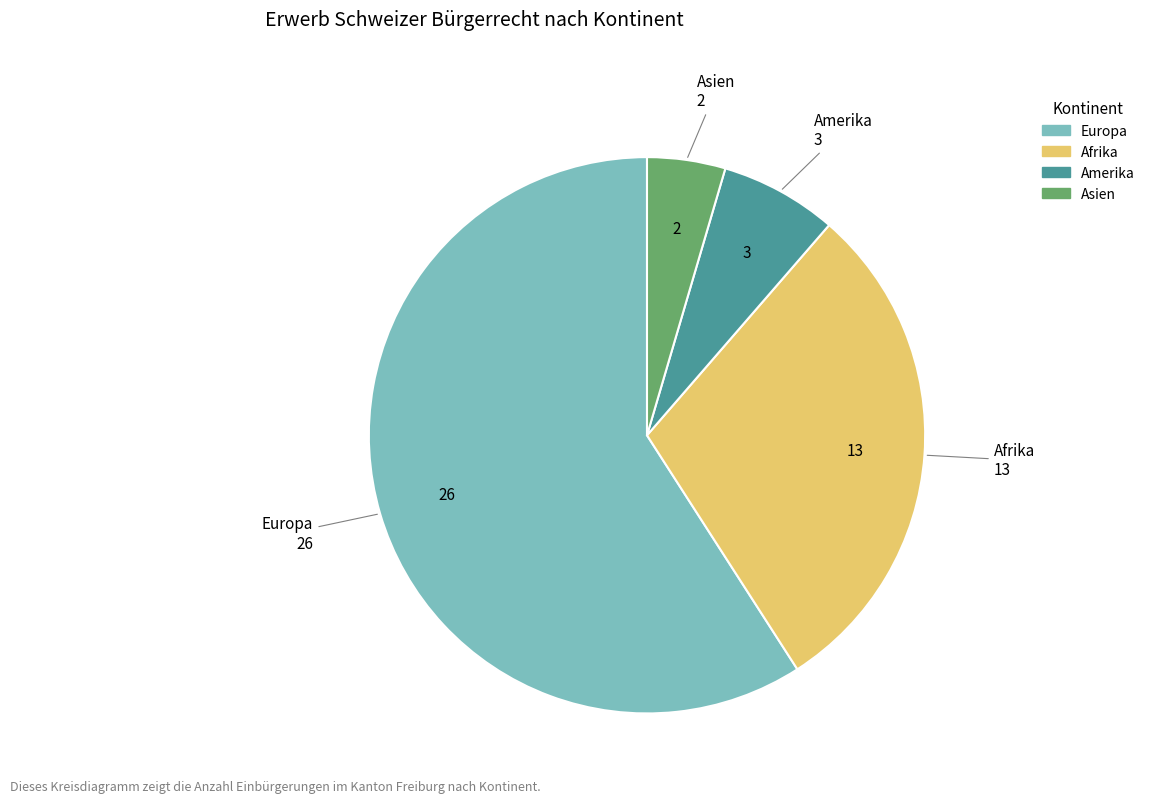

Is there a majority slice in this chart?

Yes